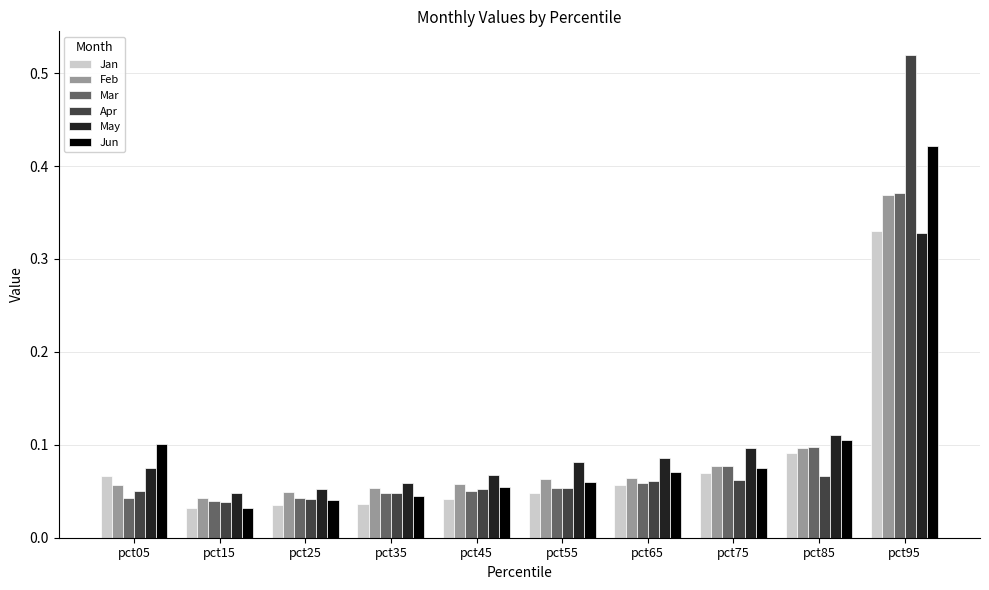

Count the May values in the range 0 to 1.

10